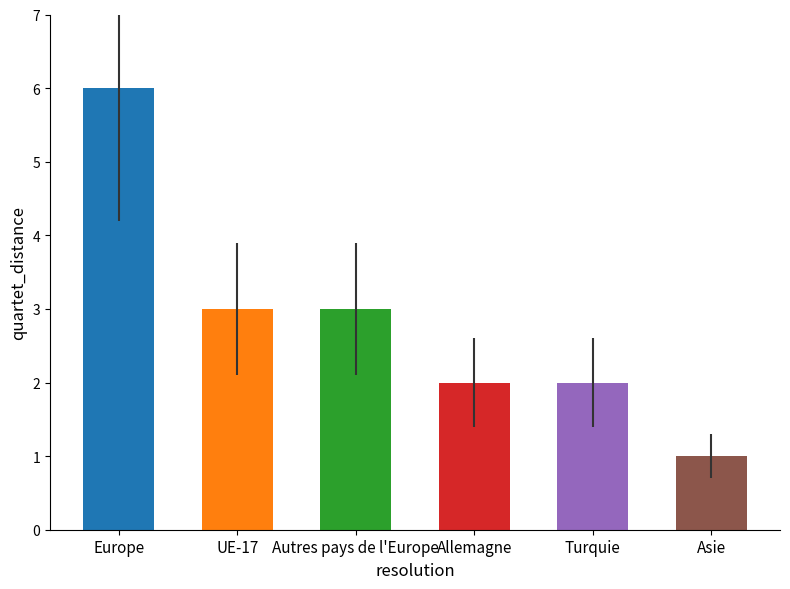

What is the difference between the maximum and minimum values?

5